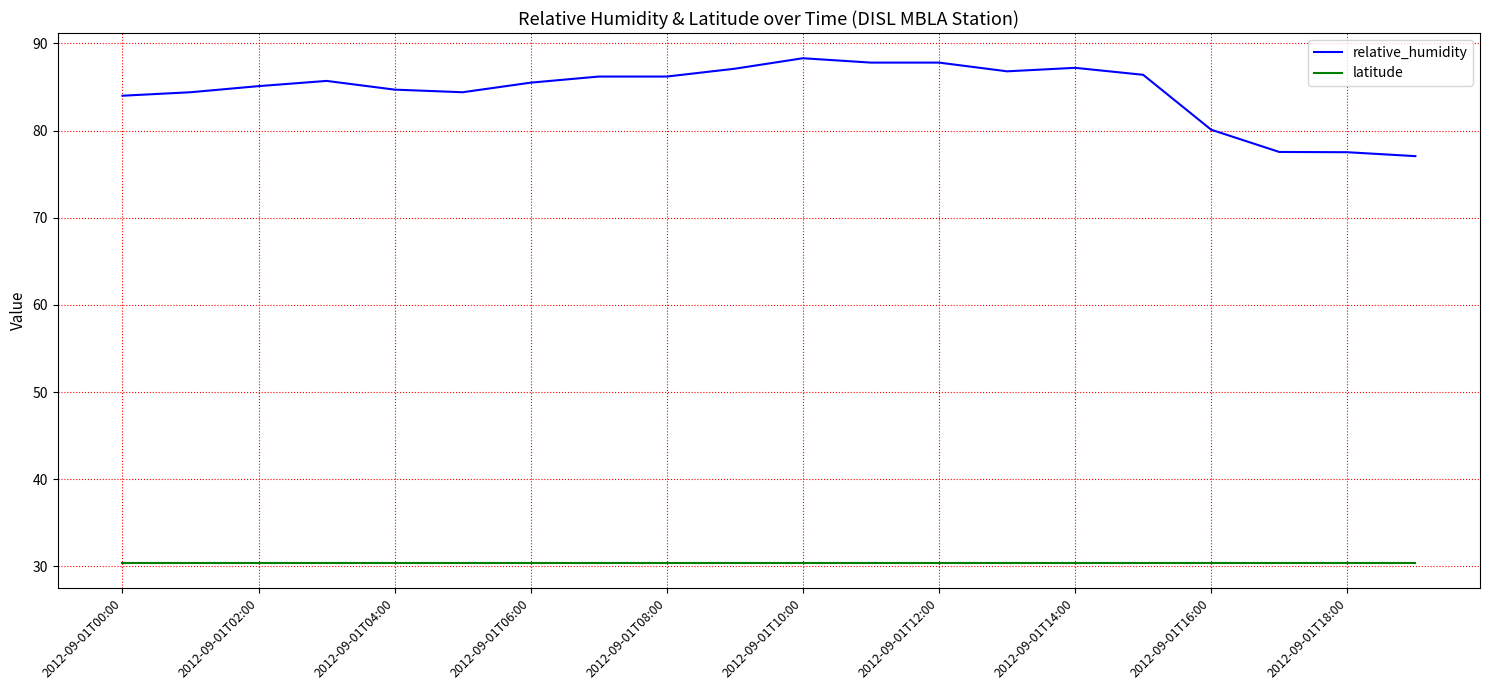

True or false: relative_humidity and latitude intersect in this chart.

False